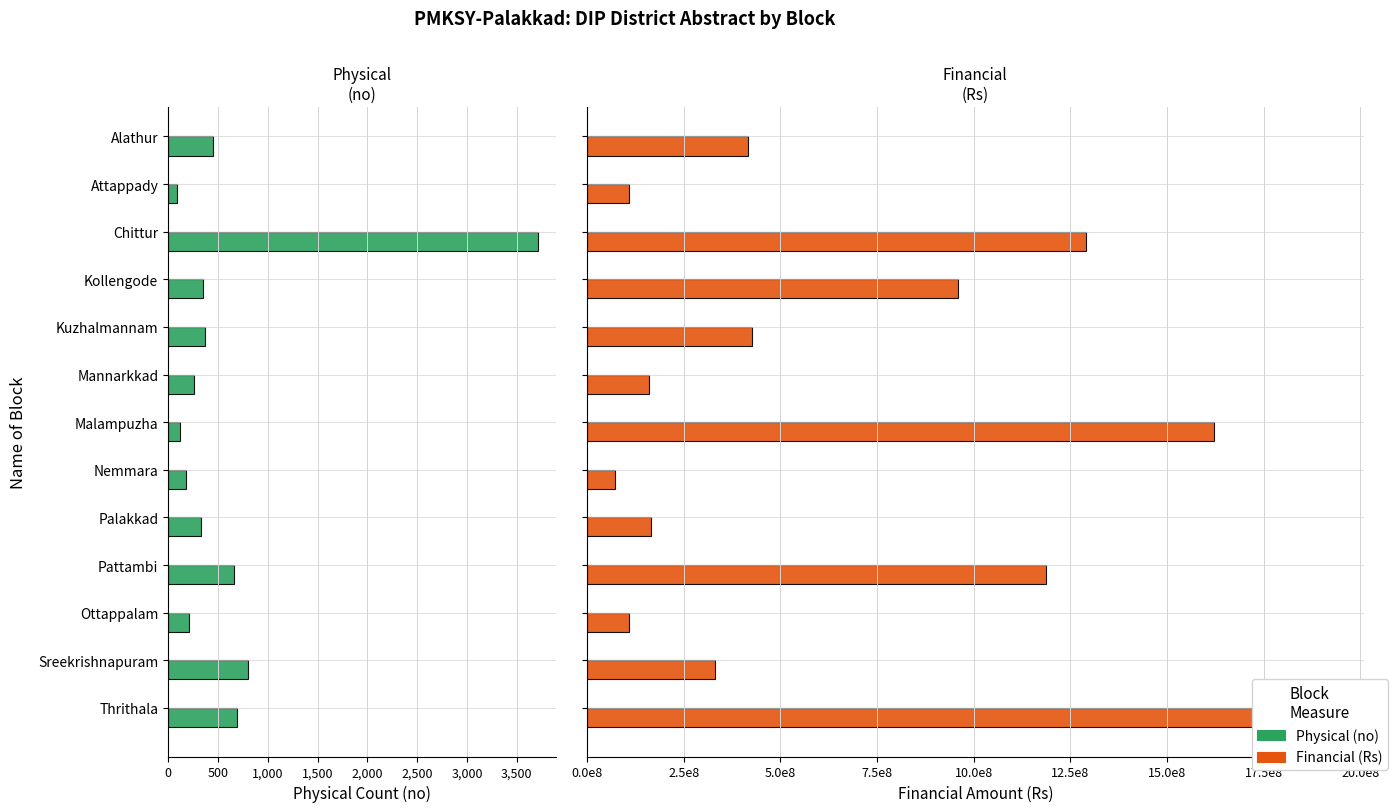

Between Nemmara and Sreekrishnapuram, which series saw the biggest shift?

Financial (Rs)